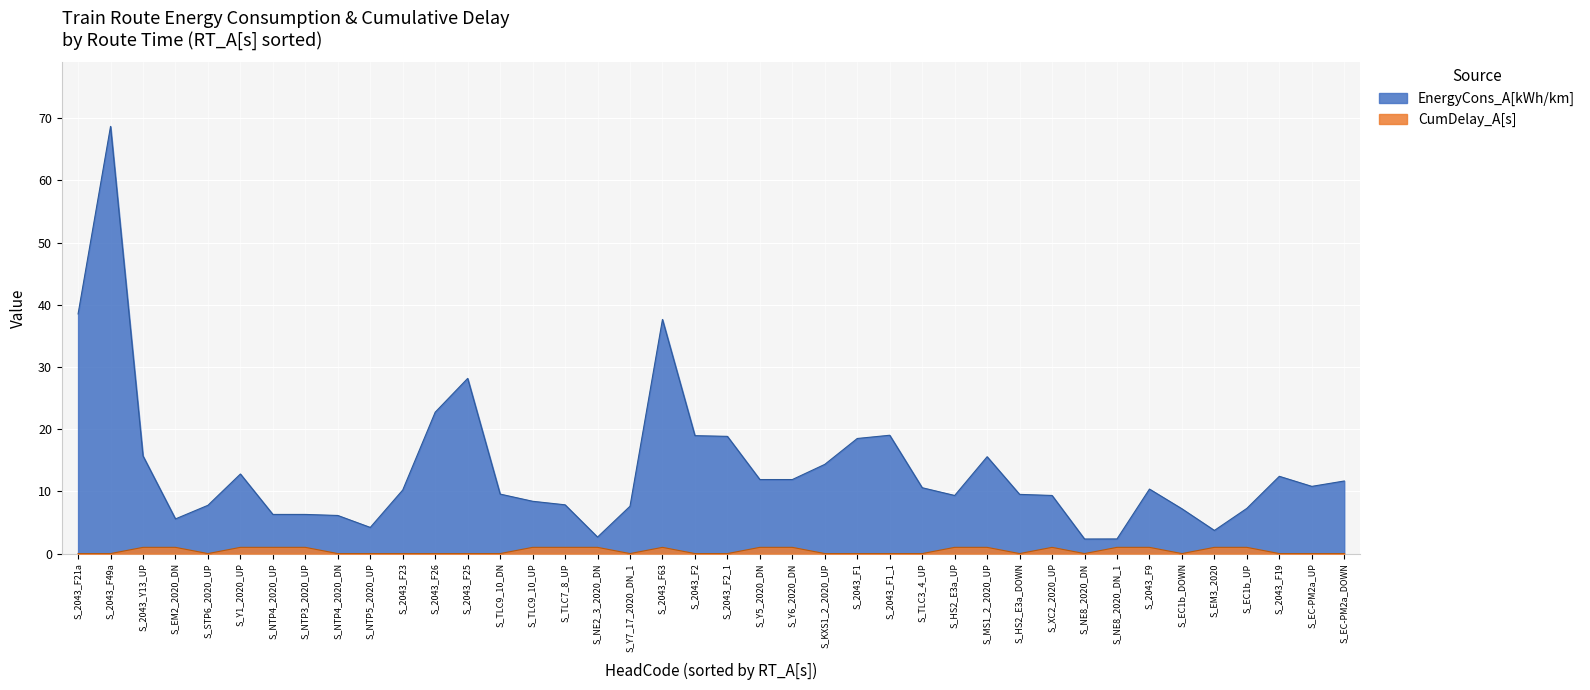

Rank the series by their average value, from highest to lowest.

EnergyCons_A[kWh/km], CumDelay_A[s]